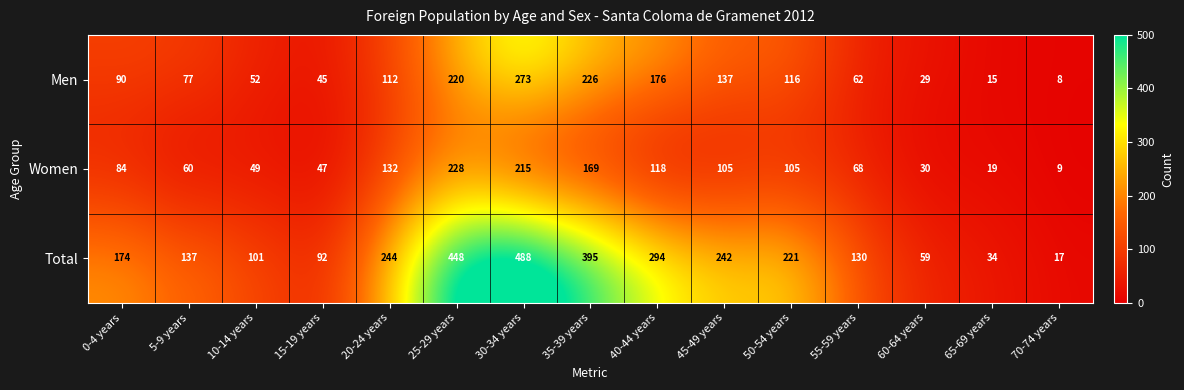

Which category has the lowest value across all series?

70-74 years